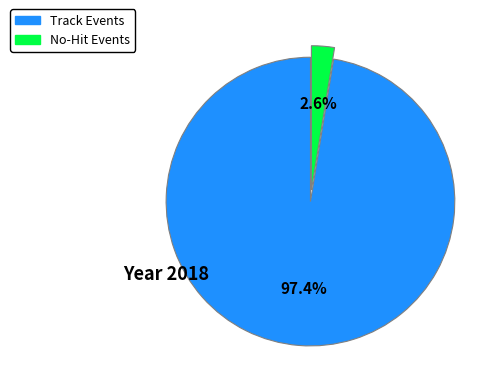

Is there a majority slice in this chart?

Yes